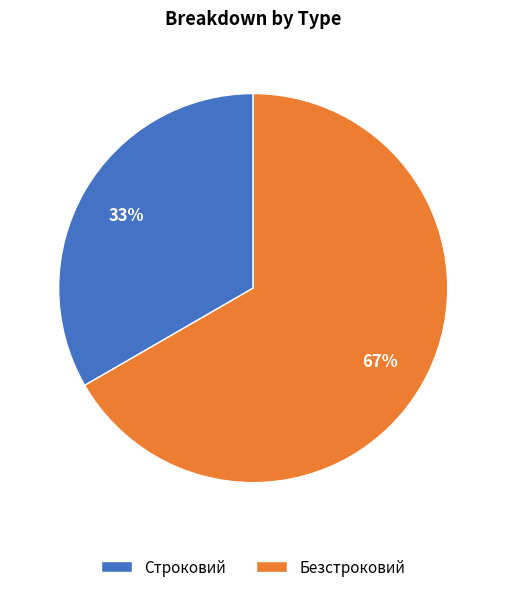

Is the sum of Безстроковий and Строковий greater than half?

Yes